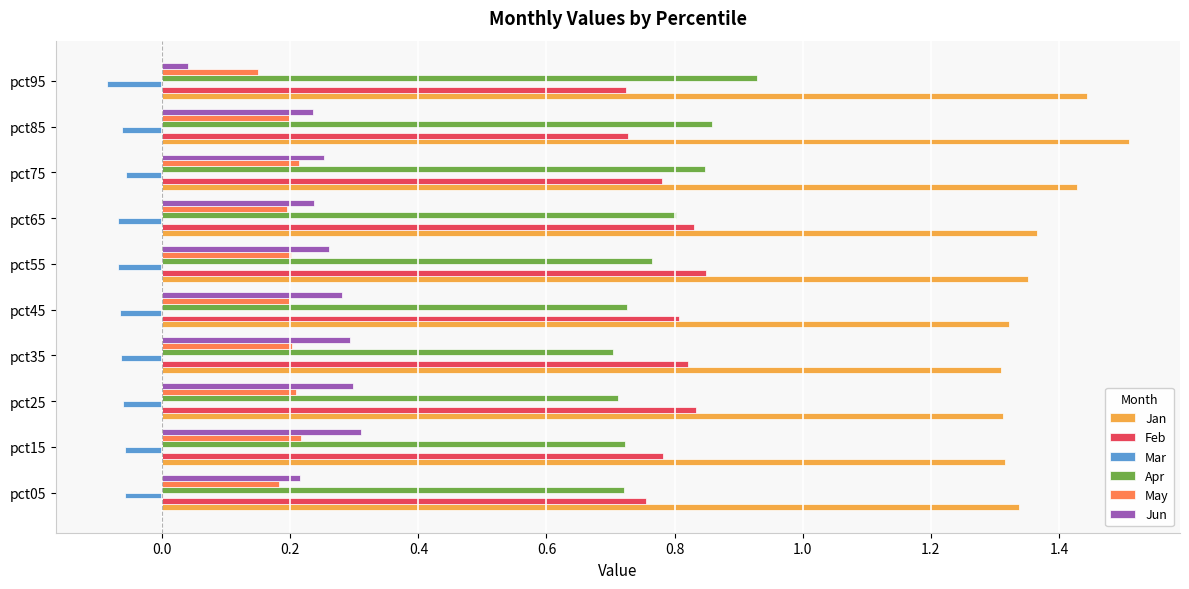

Which category has the highest value in the Apr series?

pct95